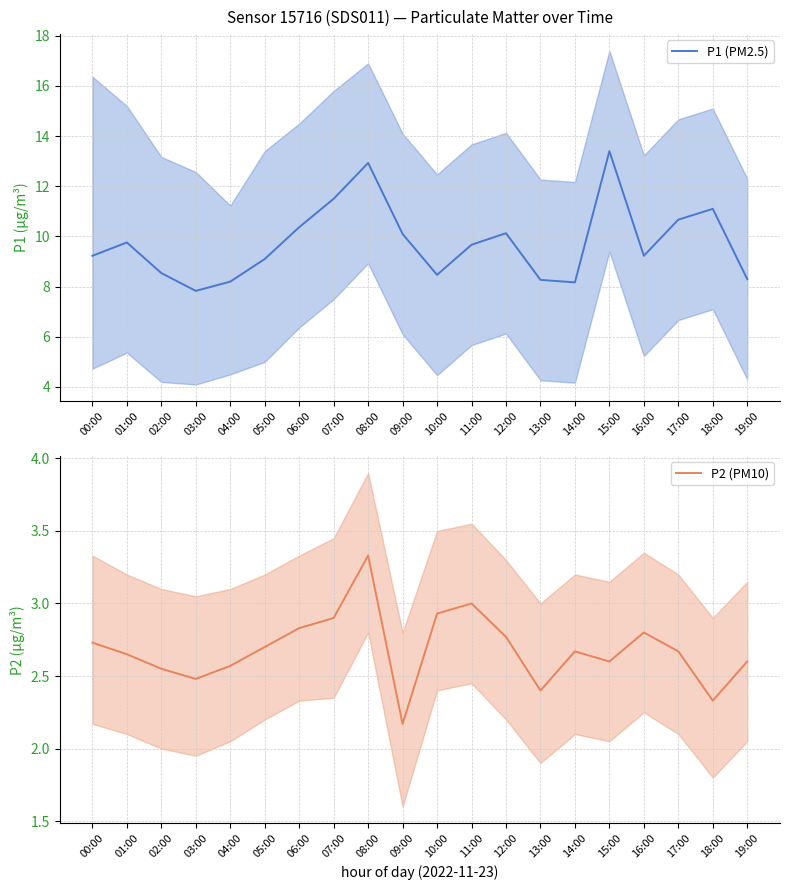

True or false: P2 (PM10) and P1 (PM2.5) cross at least once.

False